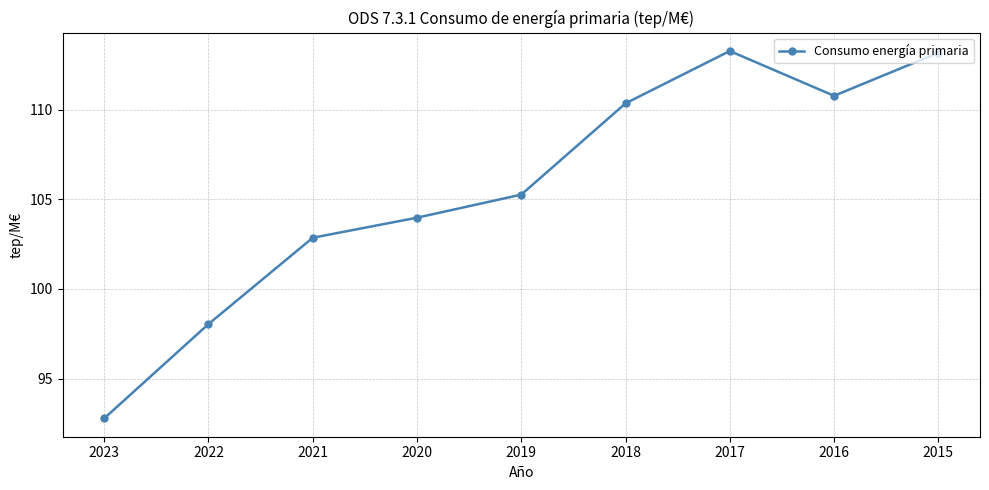

What is the ratio of the value at 2018 to the value at 2020?

1.1